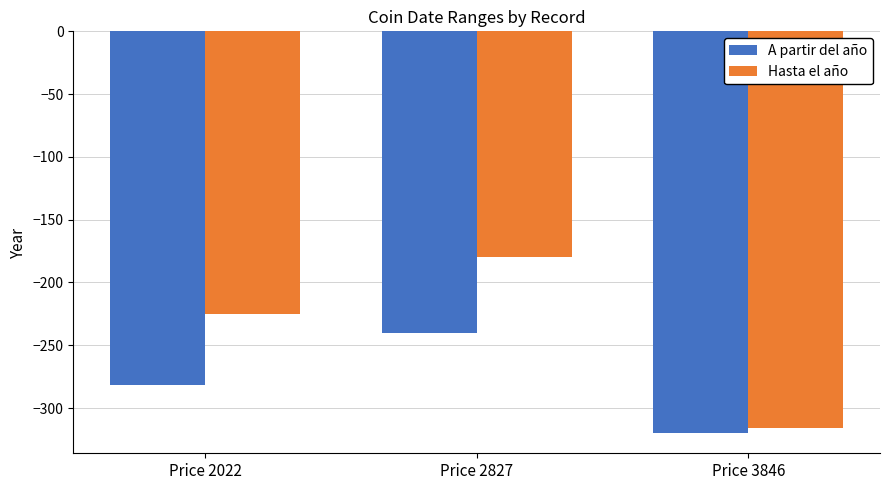

What is the value of the A partir del año bar at the 1st from the left?

-282